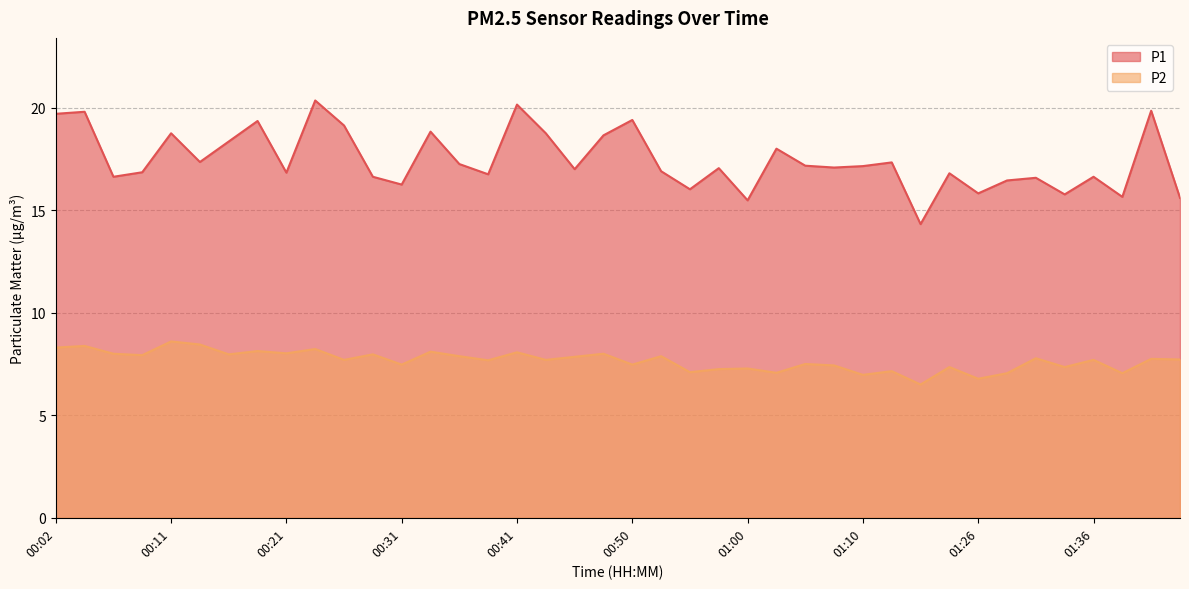

How many values in the P1 series exceed 17?

21